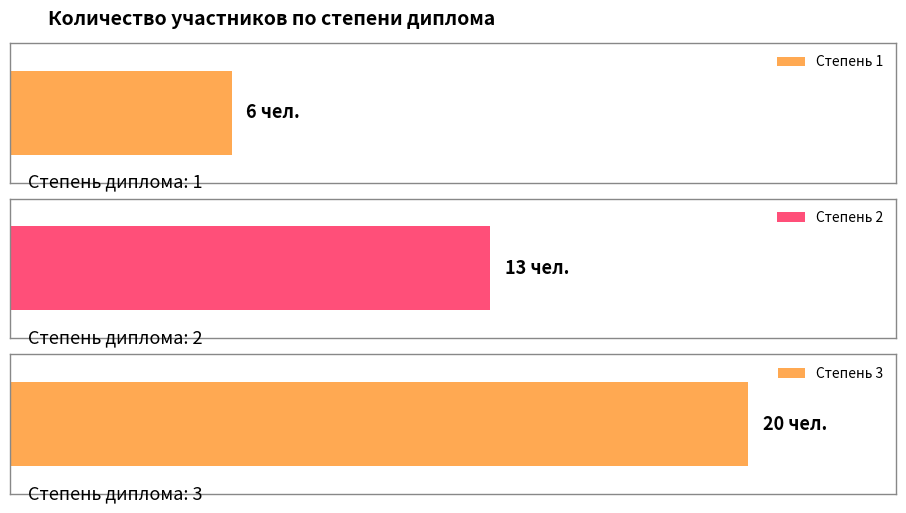

What is the change in value from 2 to 3?

+7